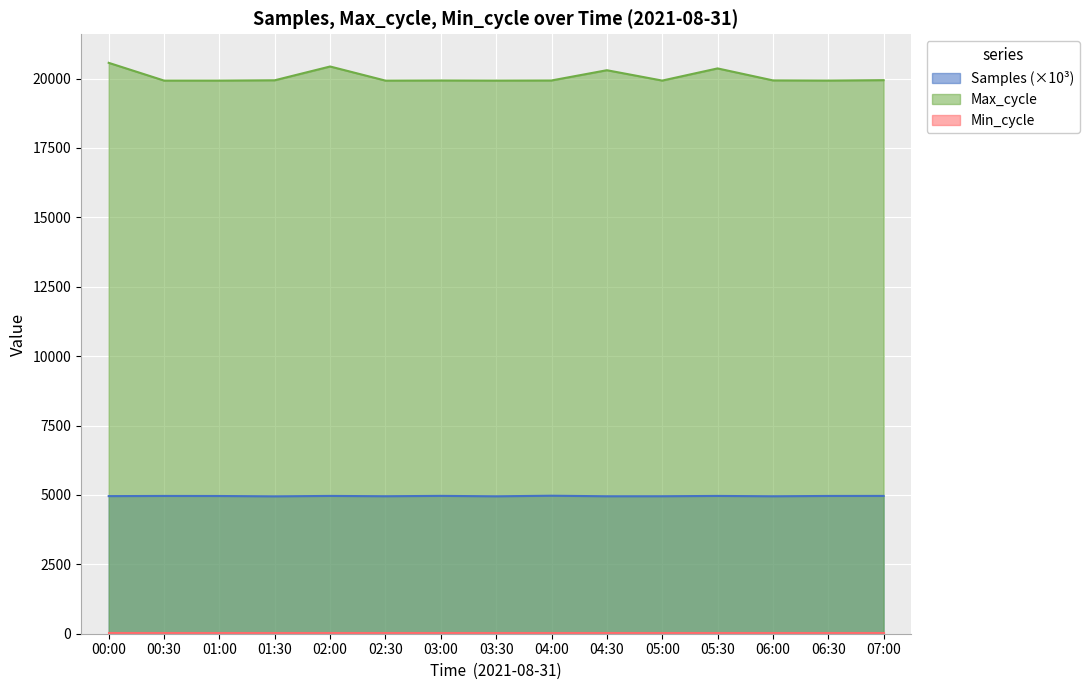

What is the average value of the Samples series?

4958.6